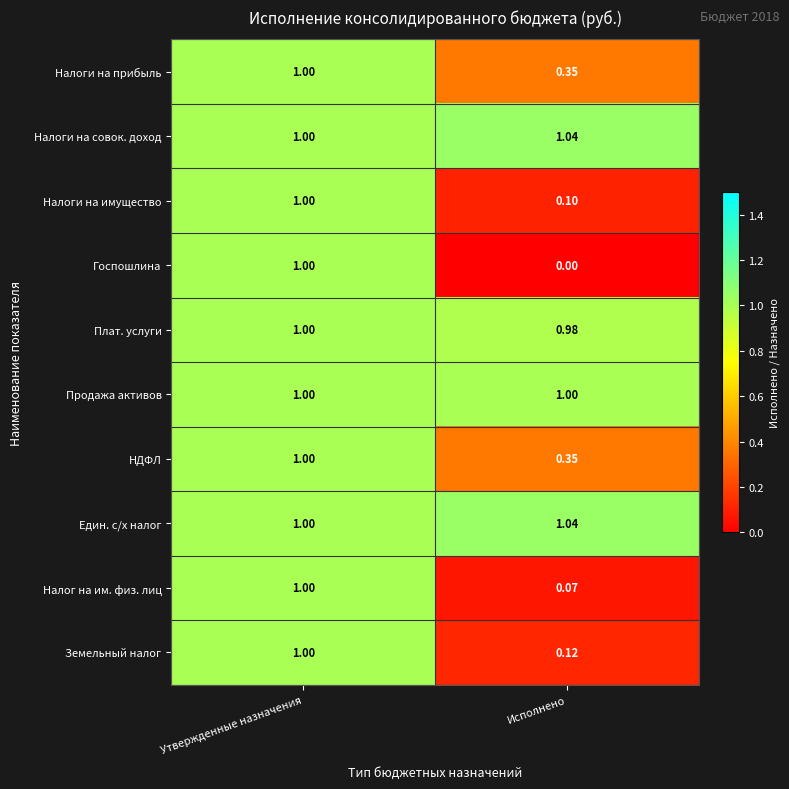

Which category has the highest value in the Налоги на совок. доход series?

Исполнено